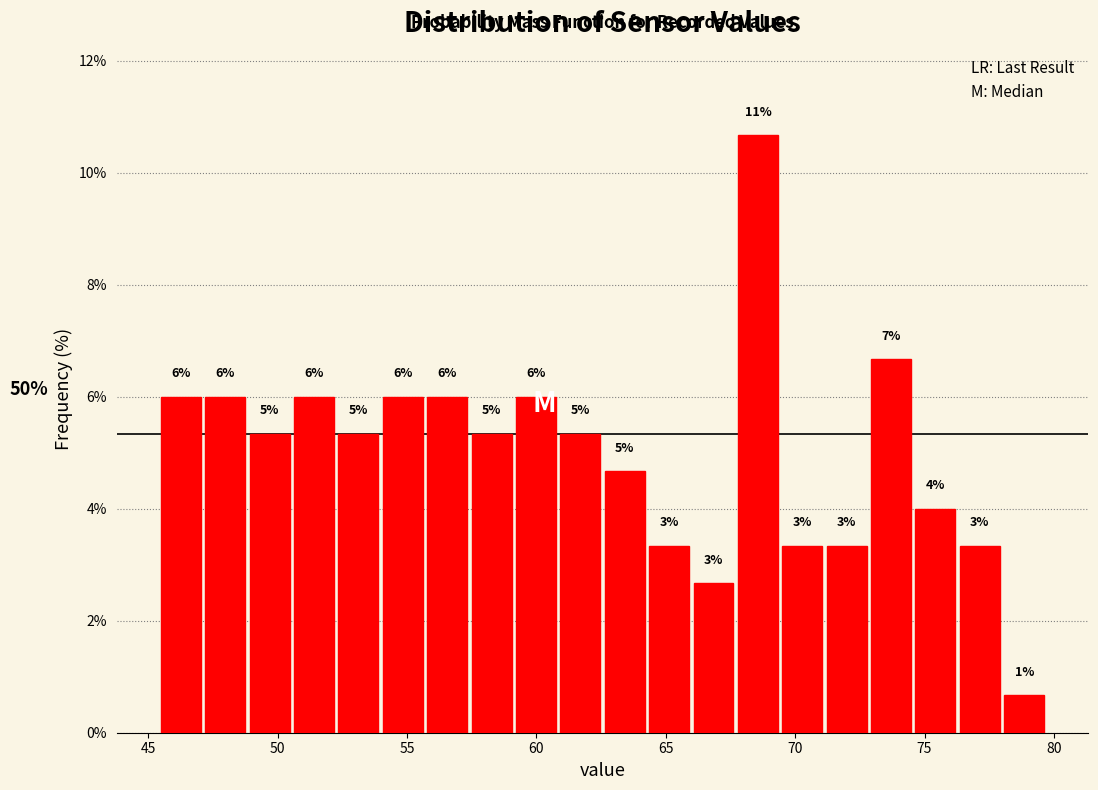

Read against the x-axis, roughly where is the centre of the tallest bar?

68.5